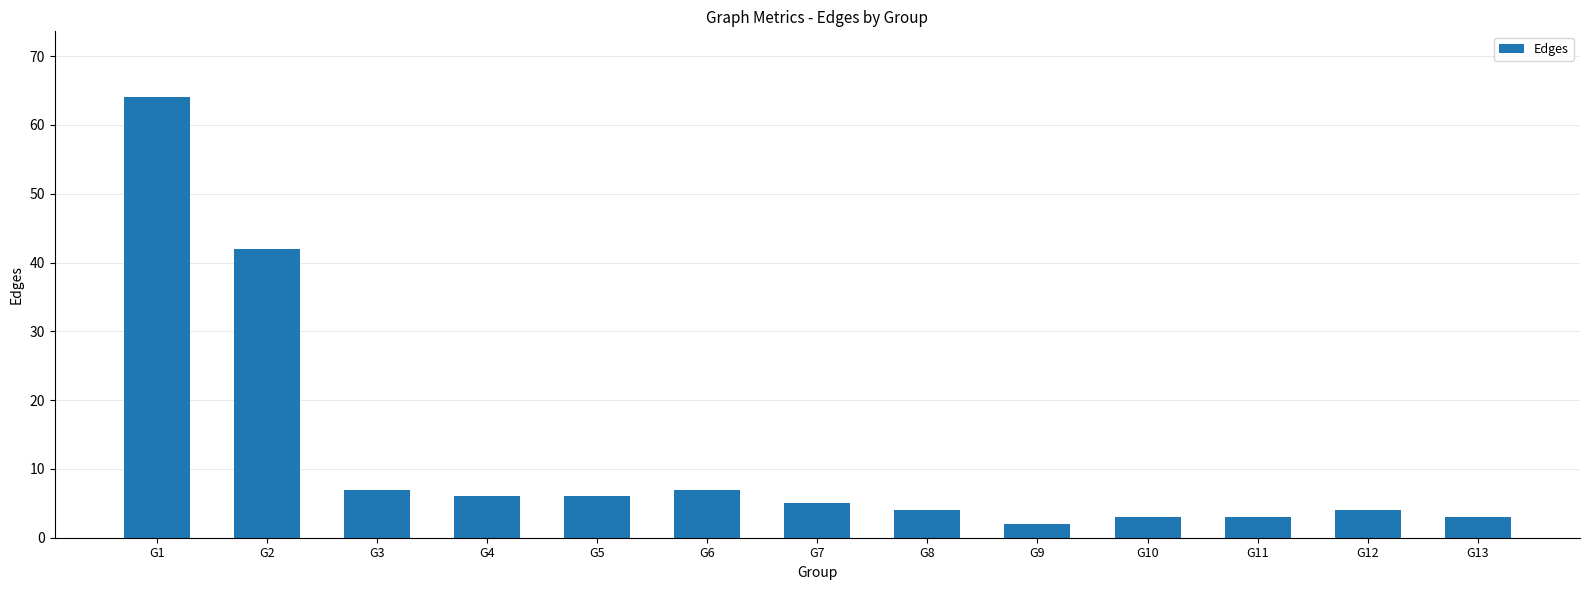

What is the sum of all values?

156